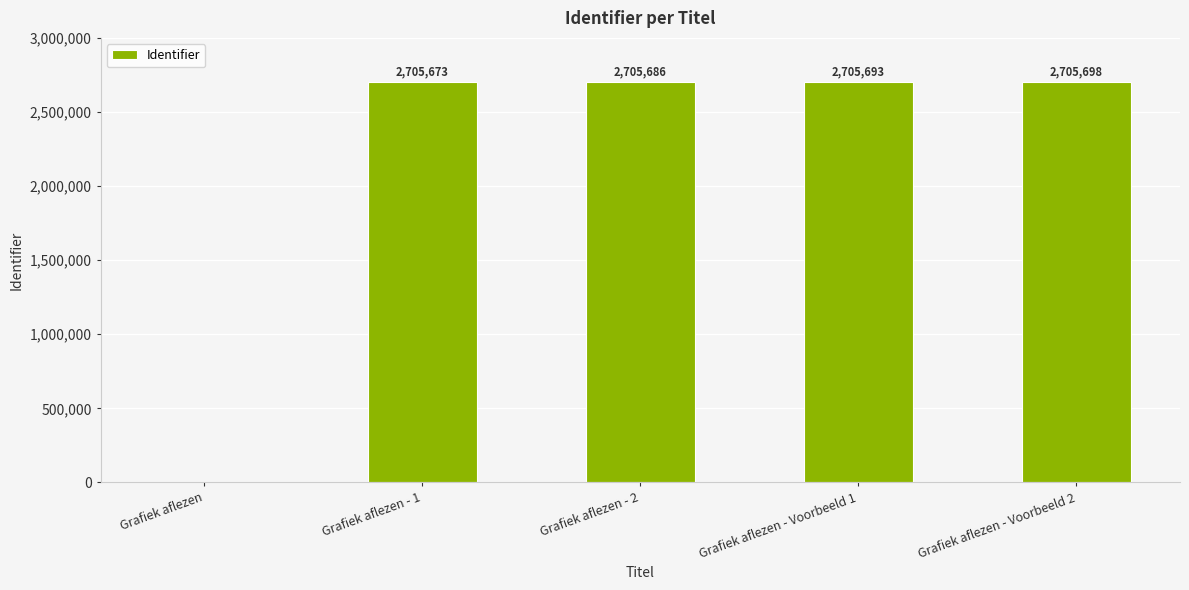

What is the sum of all values?

10822750